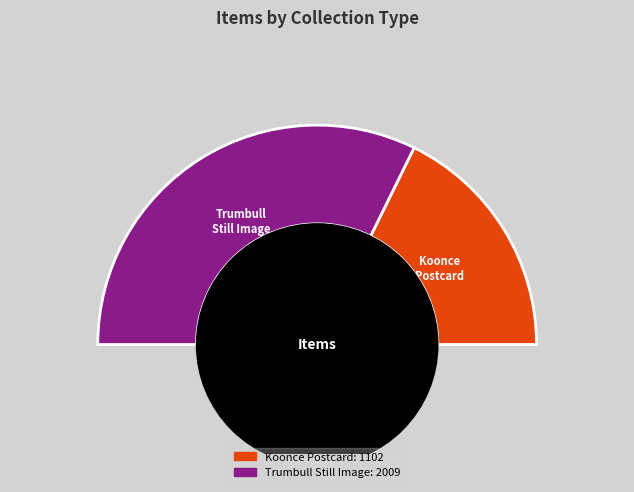

The Postcards: Trumbull County Townships (Still Image) slice represents 75% of the pie. True or false?

False